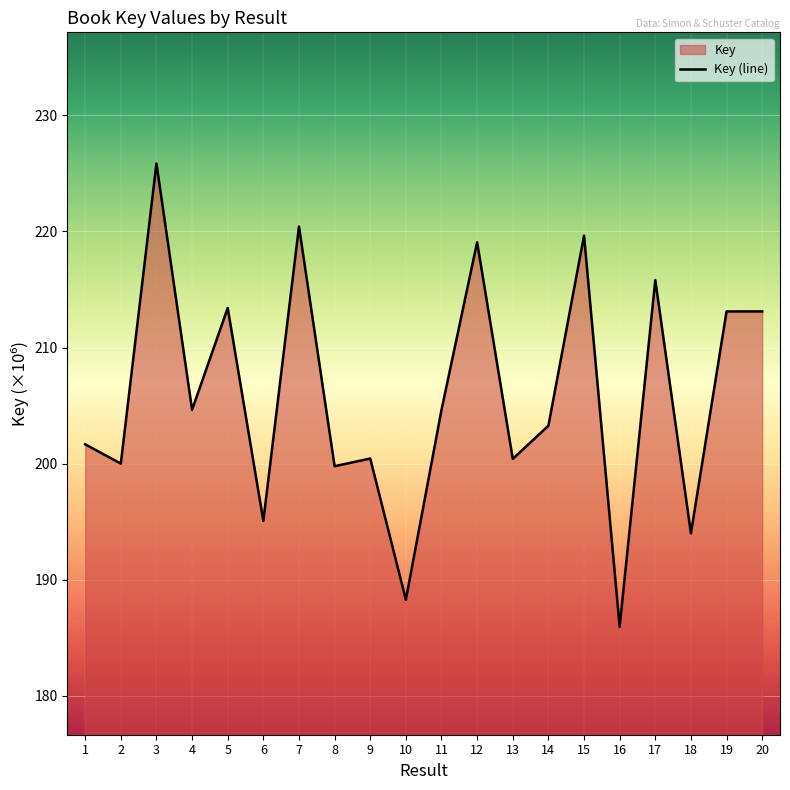

Reading left to right, what are all the values shown in this chart?

1=201.7	2=200.0	3=225.9	4=204.6	5=213.4	6=195.1	7=220.4	8=199.8	9=200.4	10=188.3	11=204.6	12=219.1	13=200.4	14=203.3	15=219.6	16=186.0	17=215.8	18=194.0	19=213.1	20=213.1